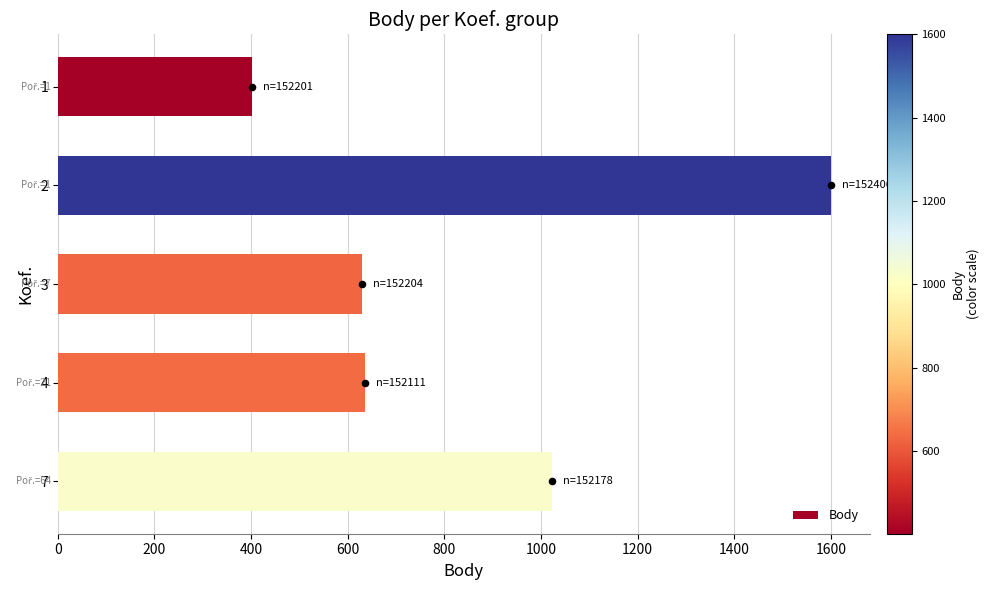

What is the average value of the Body series?

858